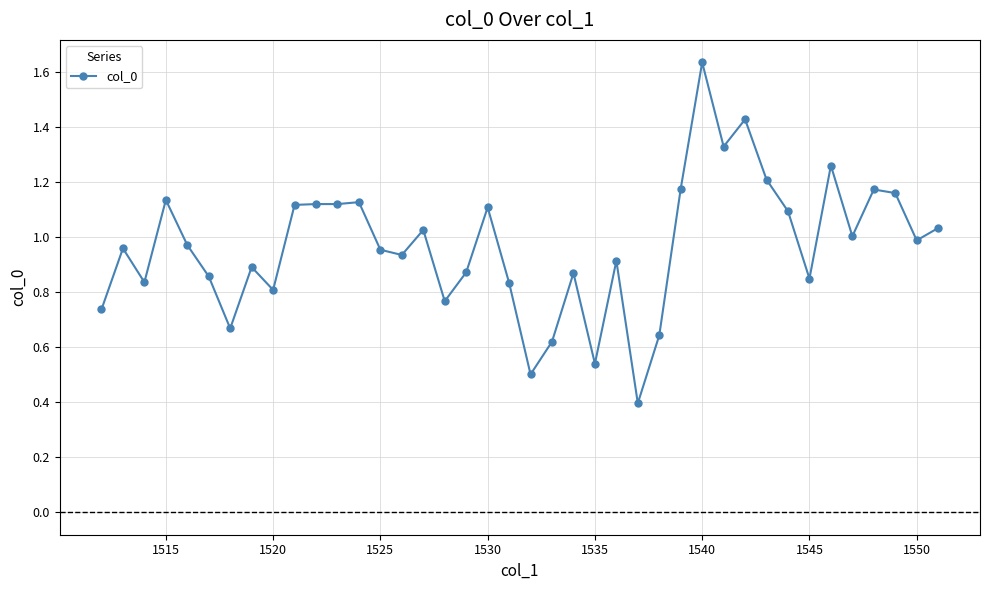

What is the minimum value shown in the chart?

0.4